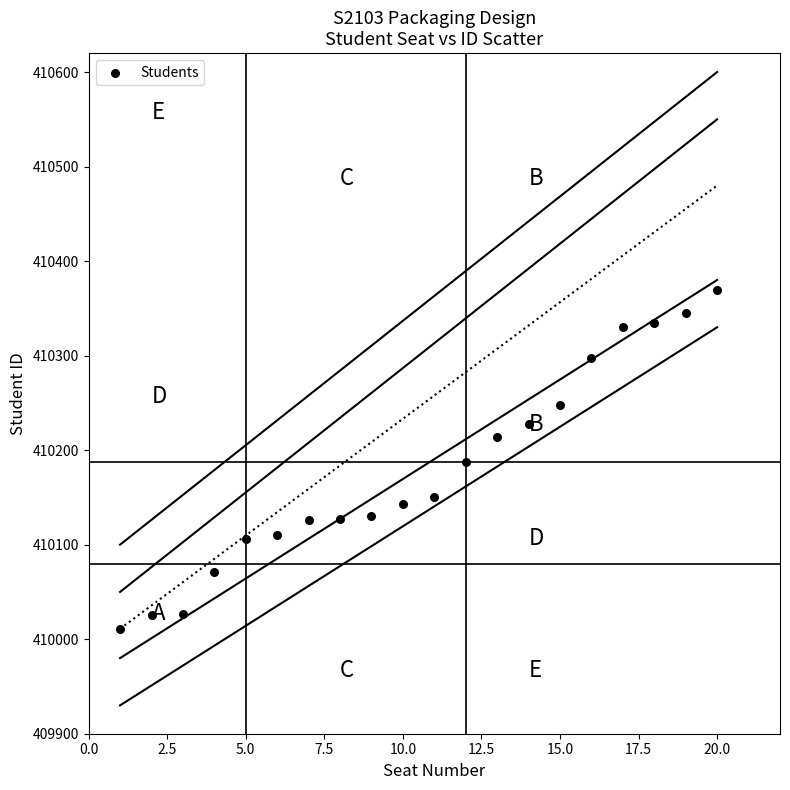

What is the range of Y values (max minus min)?

358